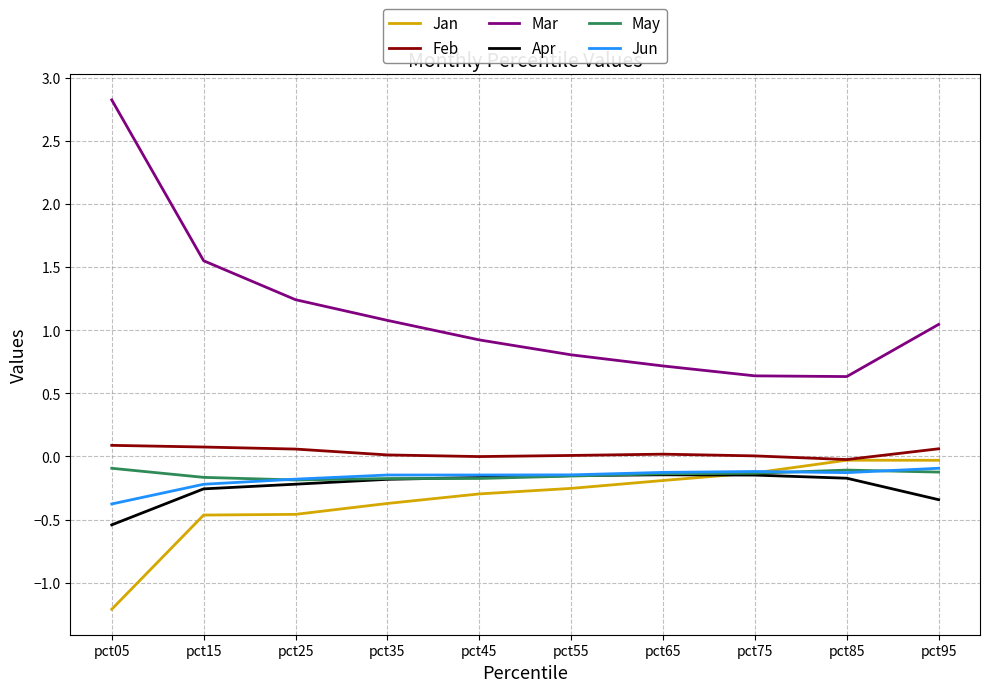

True or false: Apr and Mar cross at least once.

False